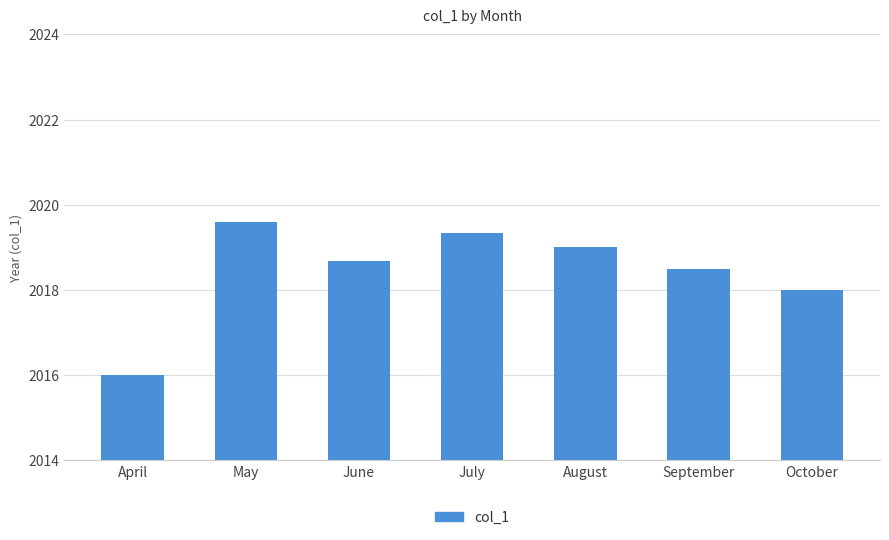

Read the value at October.

2018.0